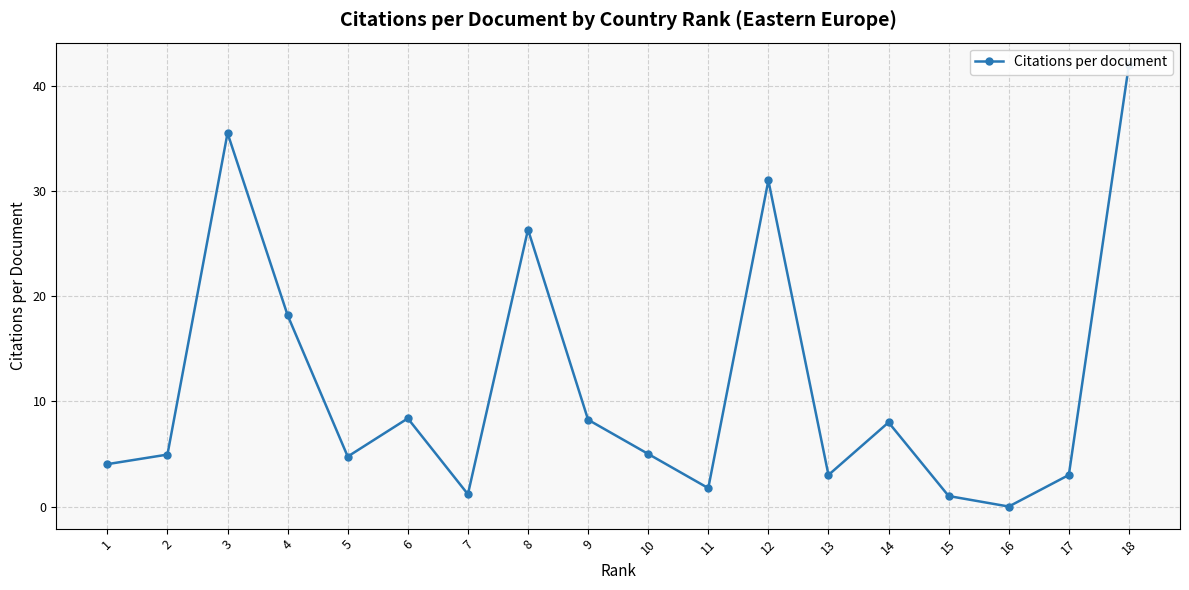

Is it true that the value at 15 is 1.0?

True